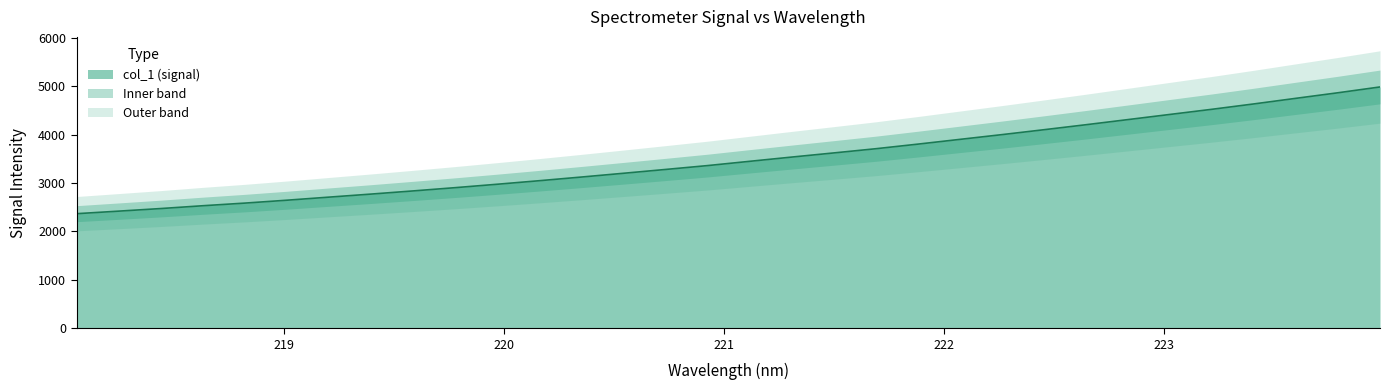

What is the sum of the values at 218.442 and 221.4993?

6093.2